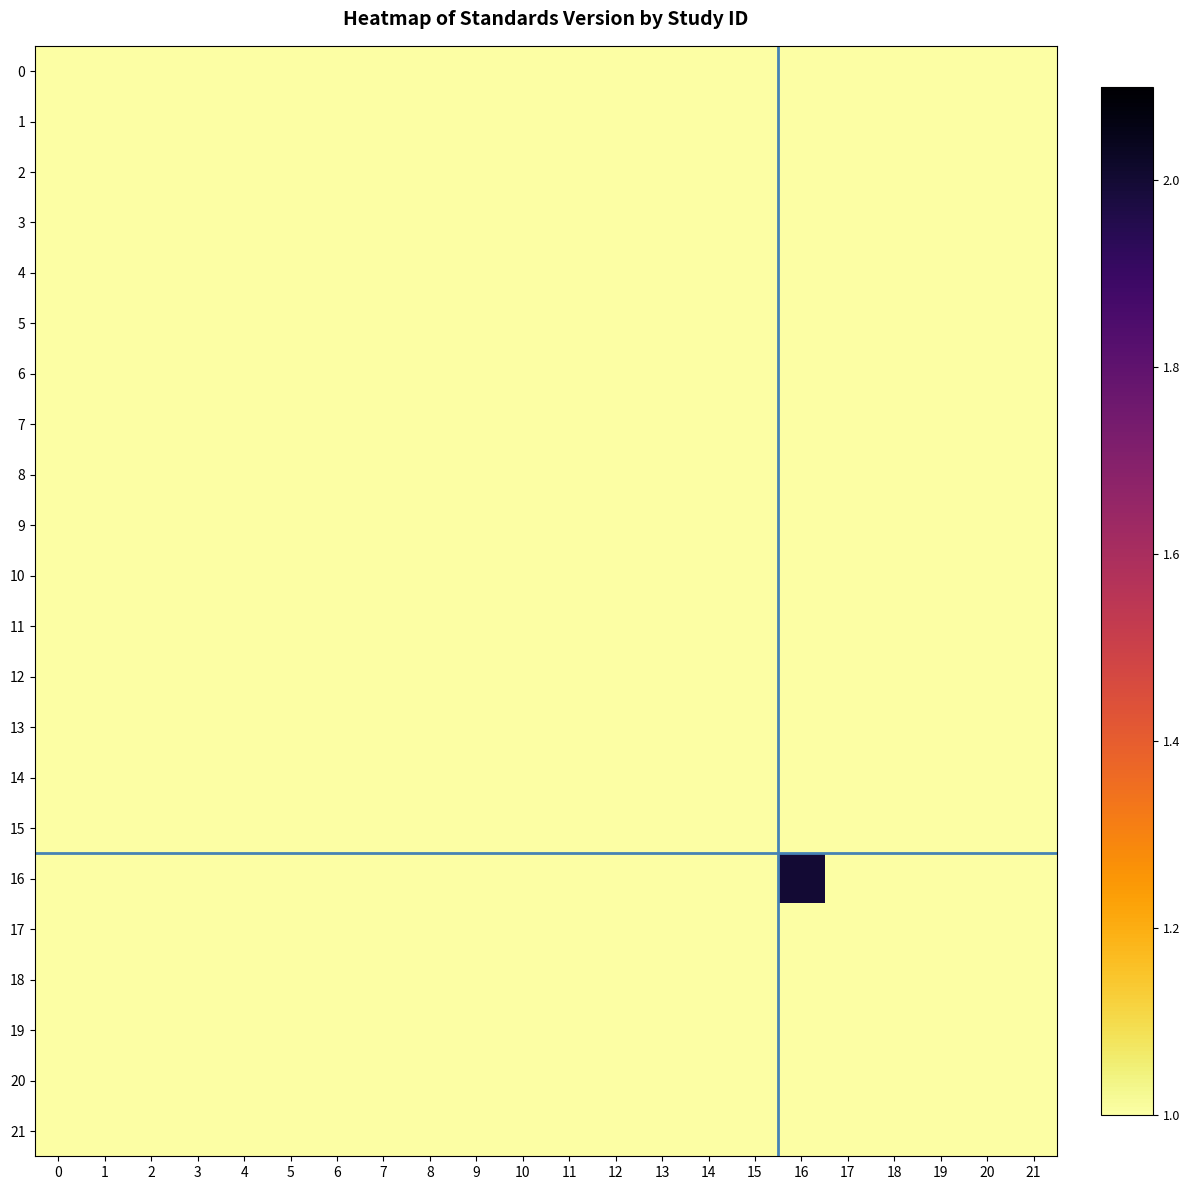

What is the minimum value for 12?

1